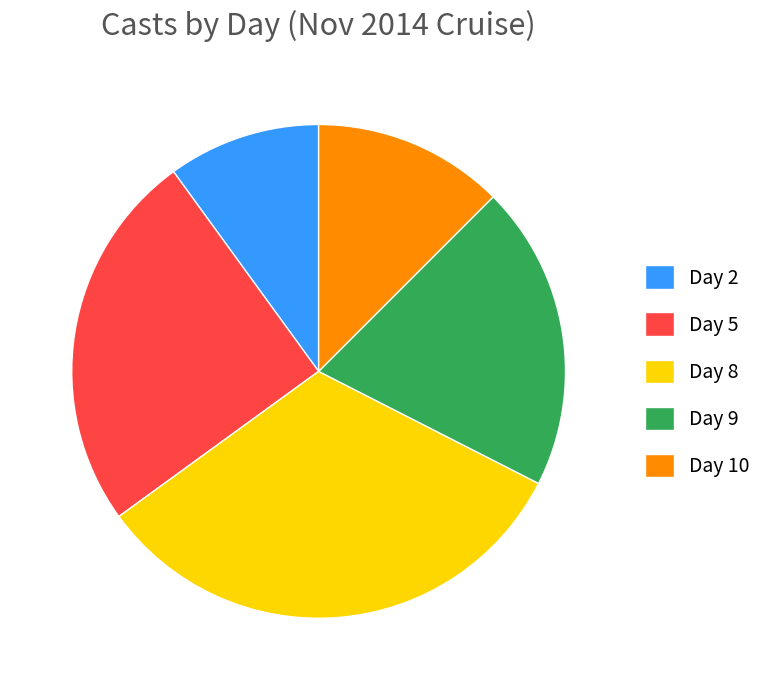

Combined, do Day 10 and Day 8 account for over 50%?

No